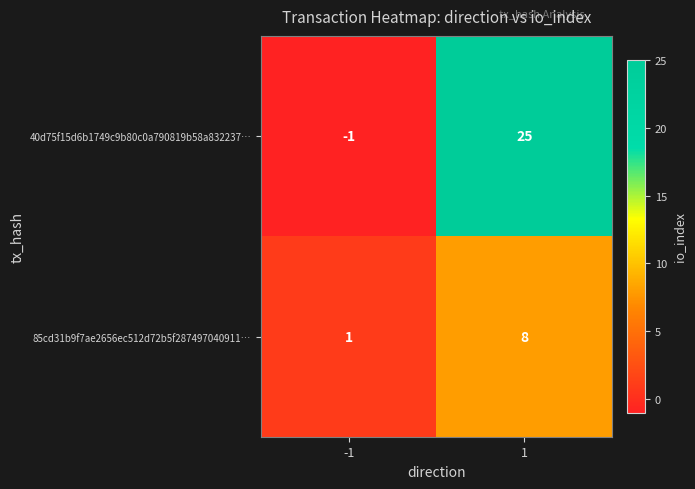

Reading left to right, what are all the values shown in this chart?

40d75f15d6b1749c9b80c0a790819b58a832237…: -1=-1	1=25
85cd31b9f7ae2656ec512d72b5f287497040911…: -1=1	1=8